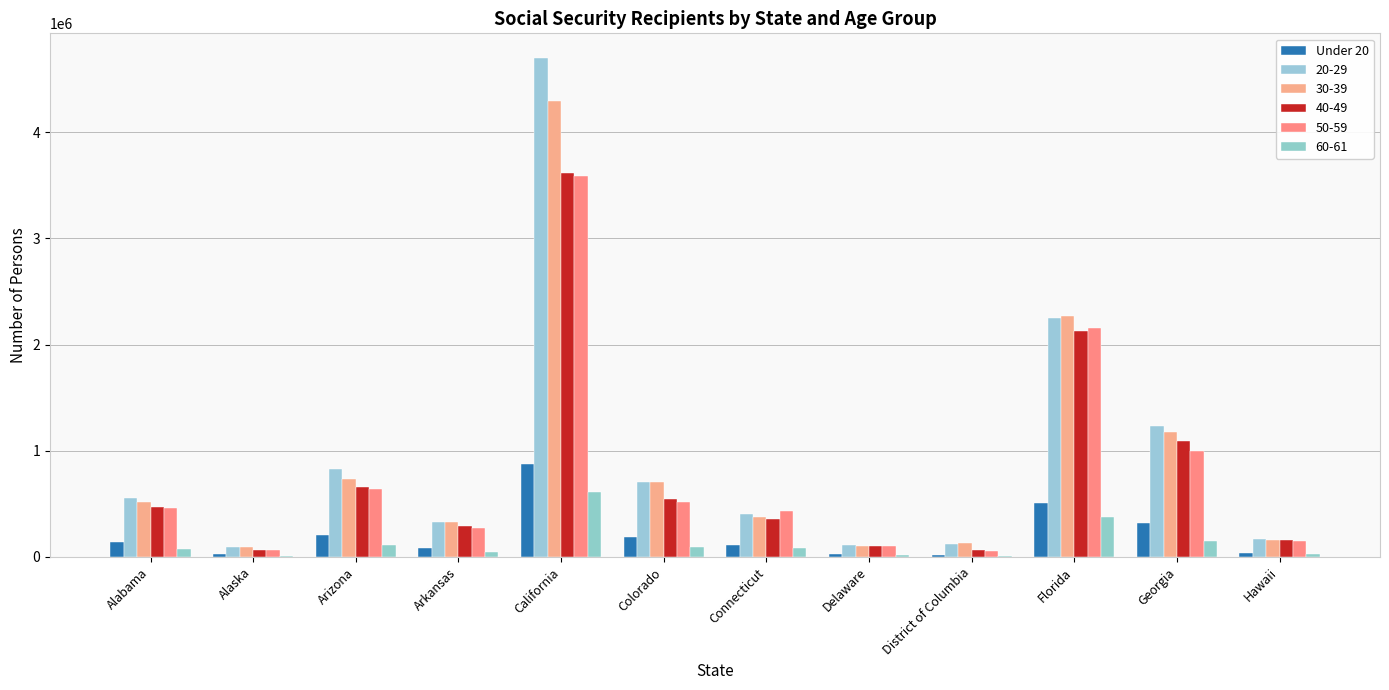

What is the maximum value shown in the chart?

4695827